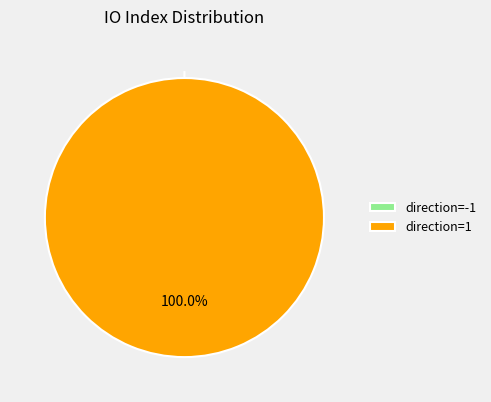

Rank the categories by value from highest to lowest.

direction=1, direction=-1